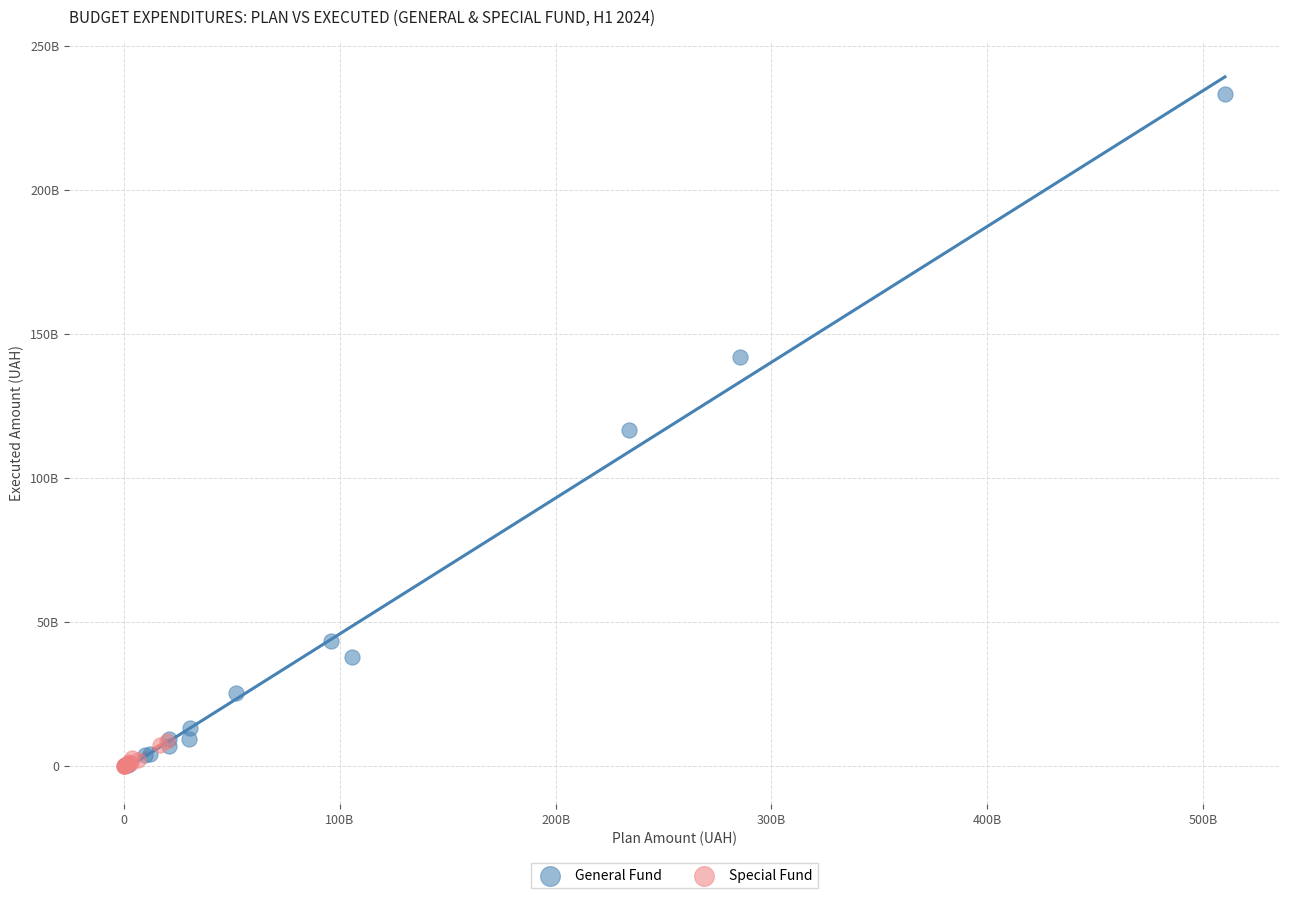

Which series has the widest spread of Y values?

General Fund